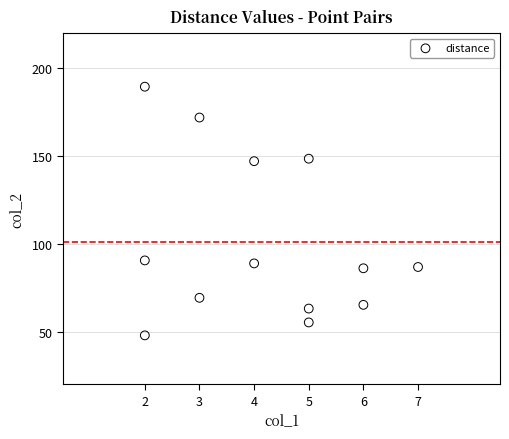

What is the range of Y values (max minus min)?

141.7